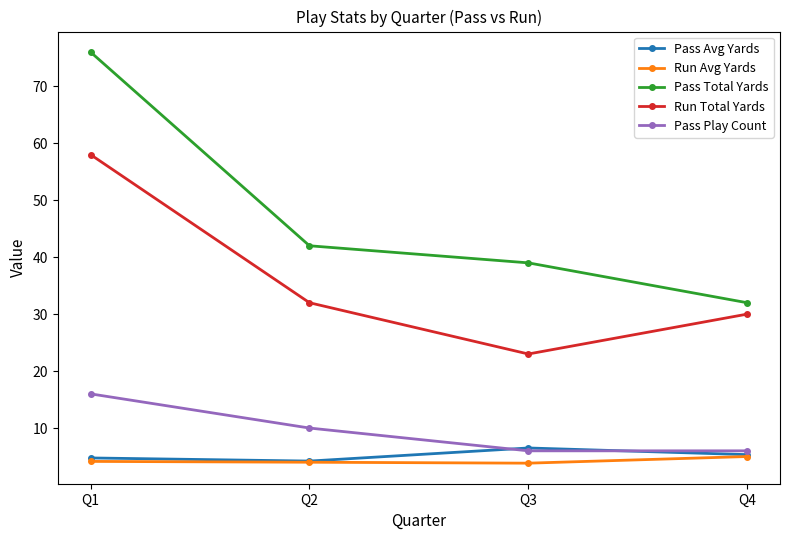

True or false: Pass Avg Yards and Pass Total Yards cross at least once.

False